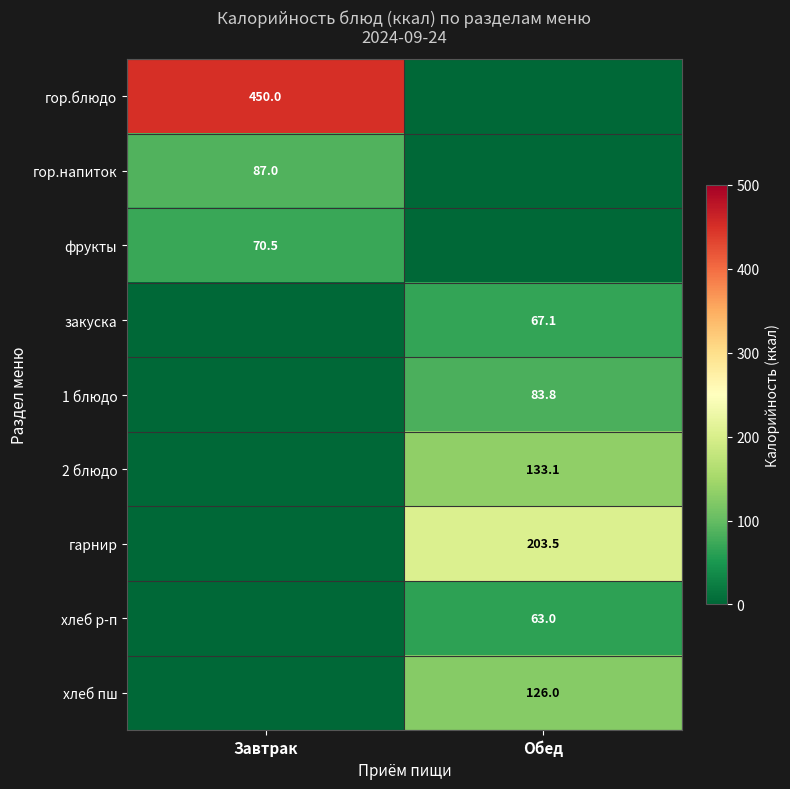

The value of 2 блюдо at Обед is 133.1. True or false?

True